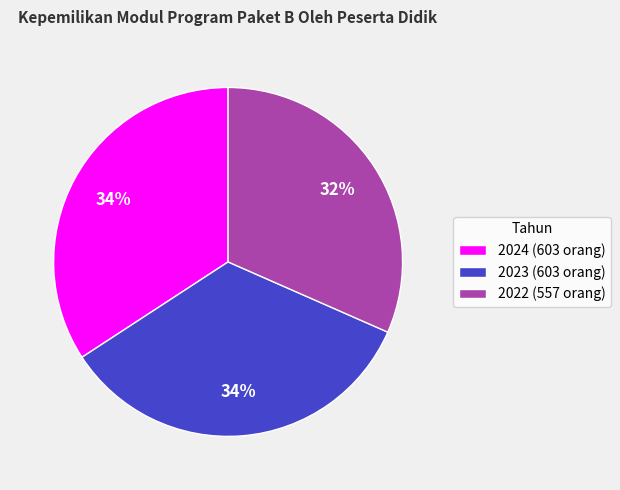

Is there any slice that represents more than half of the pie?

No